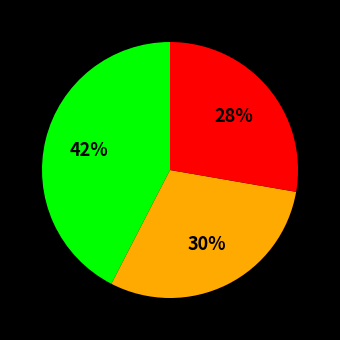

To the nearest percent, what is the average slice percentage?

33%